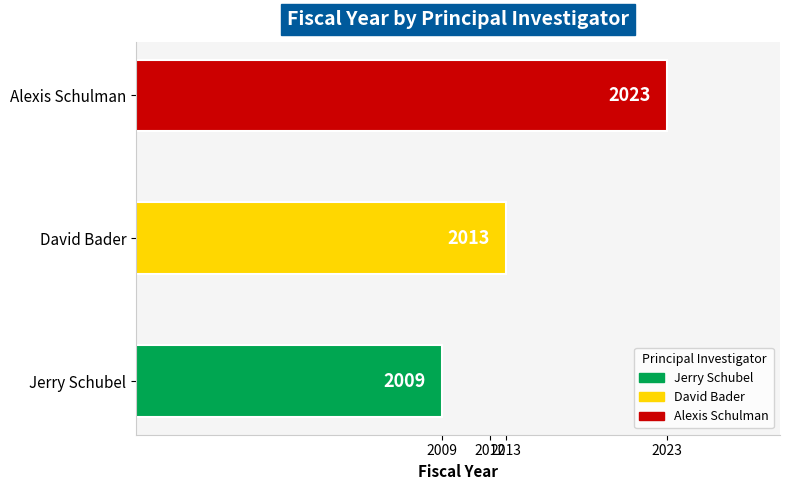

At which category does the chart reach its minimum across all series?

Jerry Schubel